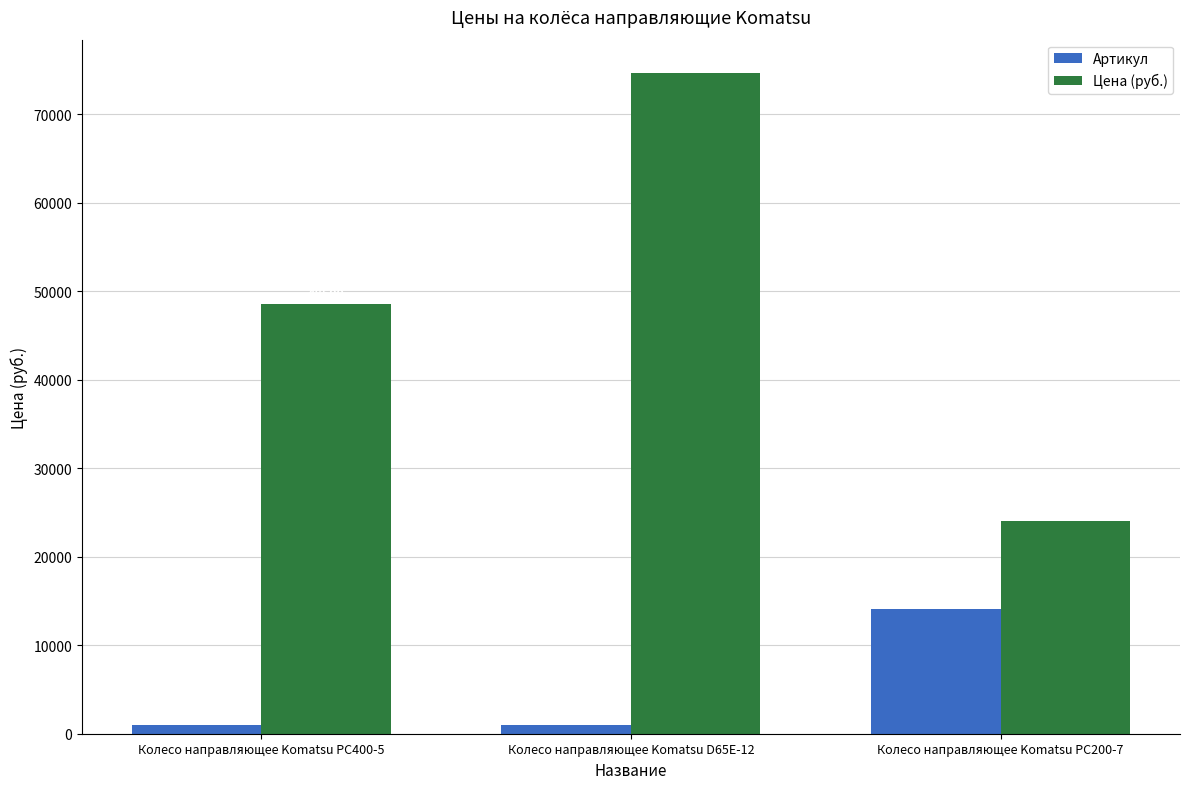

Is the value of Цена (руб.) at Колесо направляющее Komatsu D65E-12 greater than the value of Артикул at Колесо направляющее Komatsu PC200-7?

Yes